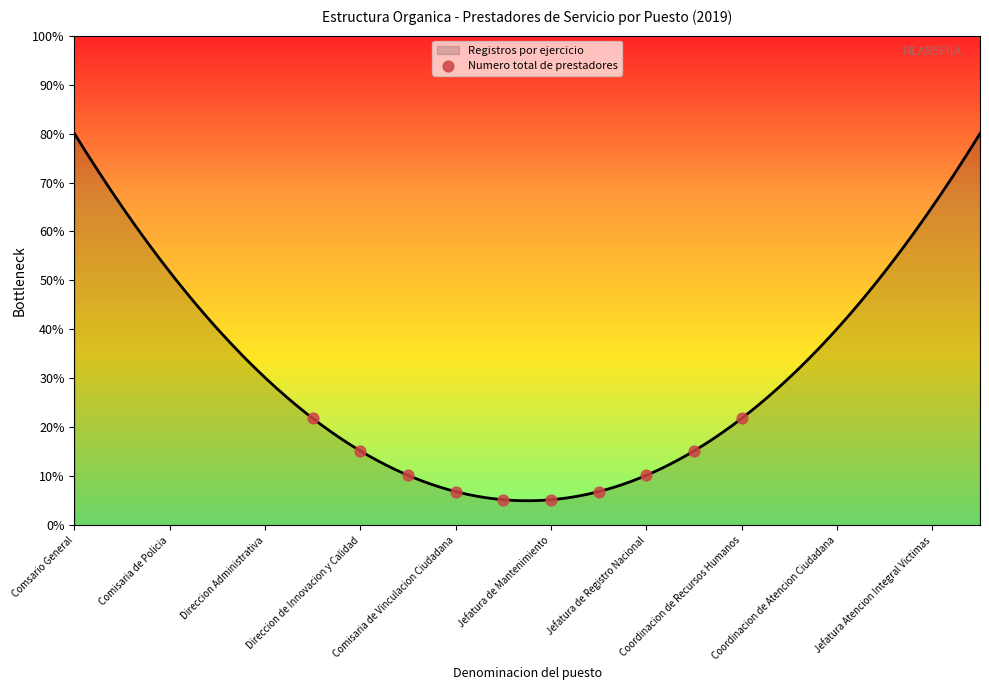

Approximately how many times larger is the value at Jefatura de Registro Nacional compared to Comisaria de Vinculacion Ciudadana?

1.5